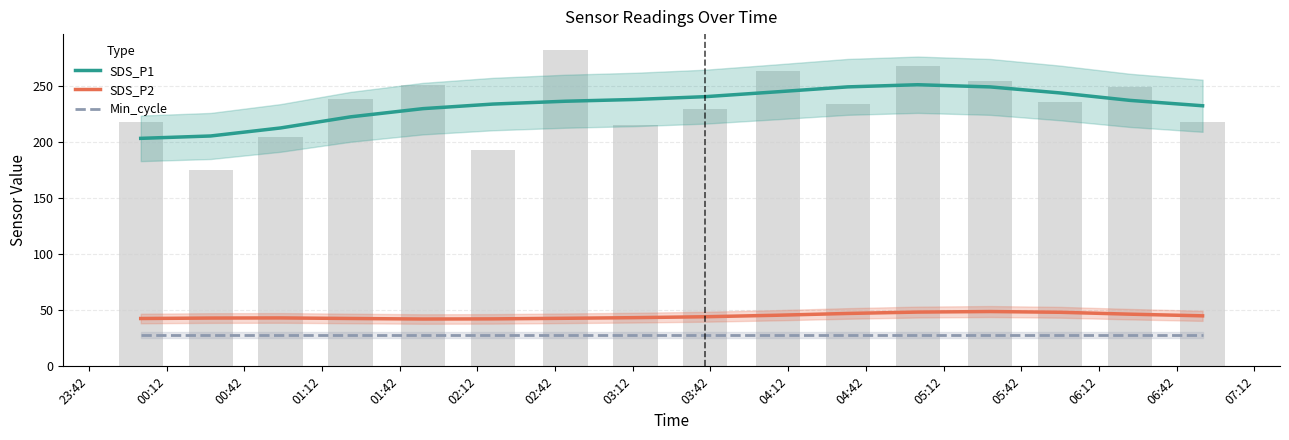

Which has a higher value, 03:12 or 06:12?

06:12